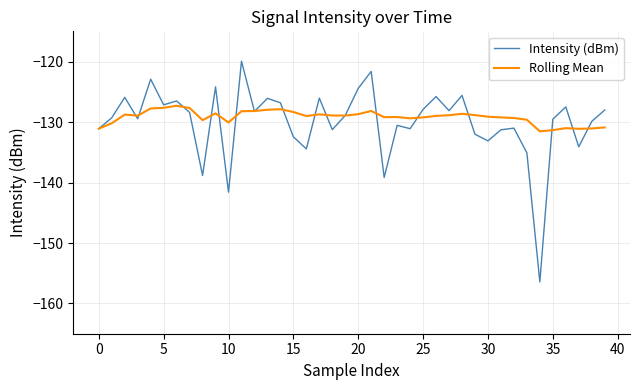

What is the greatest value displayed?

-119.9